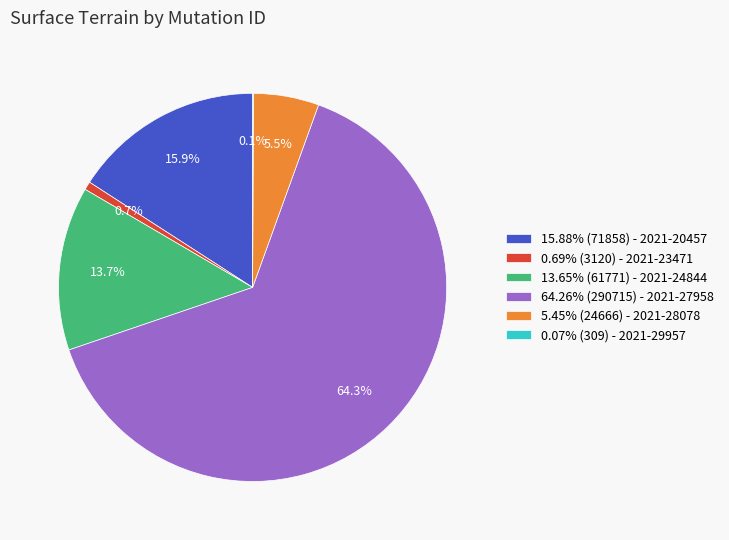

Is the sum of 5.45% (24666) - 2021-28078 and 64.26% (290715) - 2021-27958 greater than half?

Yes